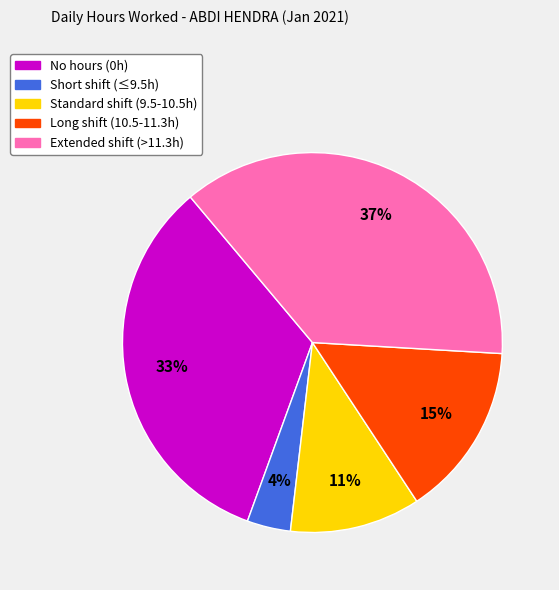

Does any single category account for the majority?

No